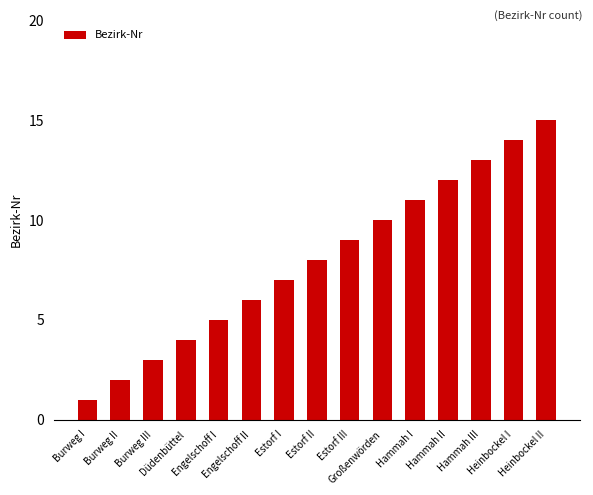

What is the change in value from Düdenbüttel to Hammah III?

+9